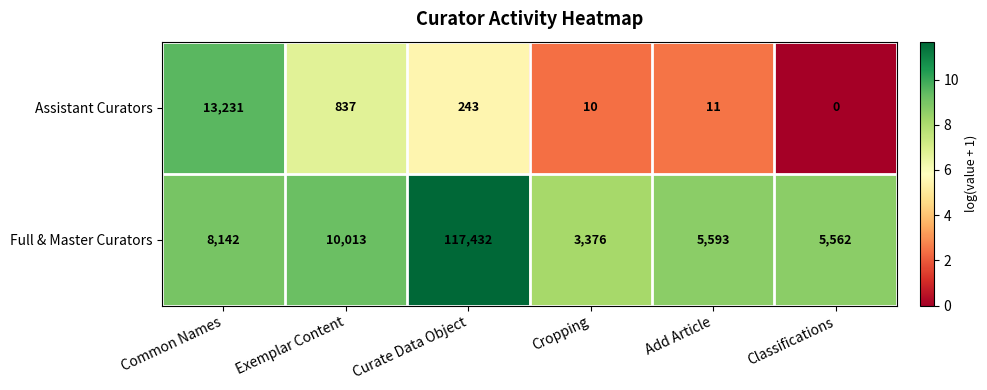

What is the difference between the Full & Master Curators values at Cropping and Exemplar Content?

6637